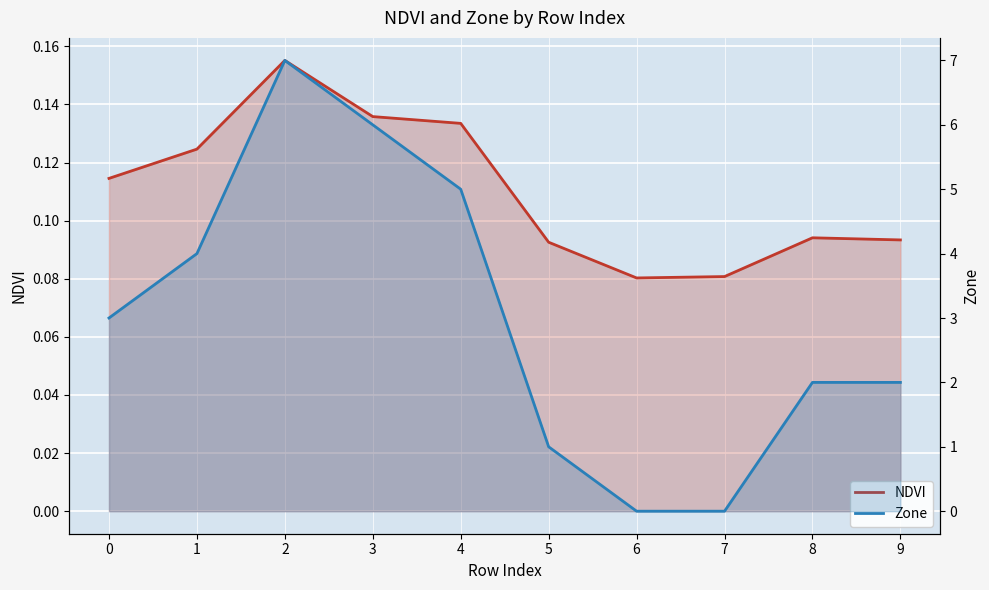

Reading left to right, transcribe all the data shown in this chart.

NDVI: 0=0.1	1=0.1	2=0.2	3=0.1	4=0.1	5=0.1	6=0.1	7=0.1	8=0.1	9=0.1
Zone: 0=3.0	1=4.0	2=7.0	3=6.0	4=5.0	5=1.0	6=0.0	7=0.0	8=2.0	9=2.0